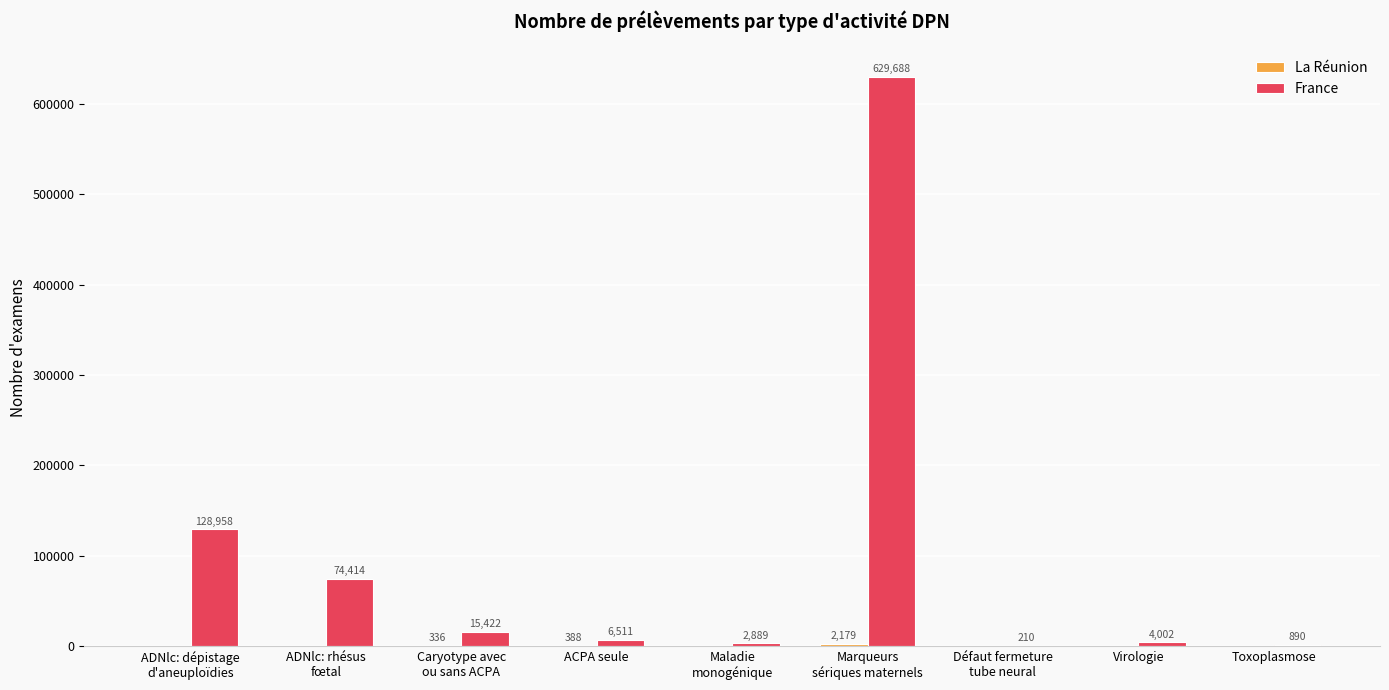

What value does the France series have at ACPA seule, to the nearest 100?

6500